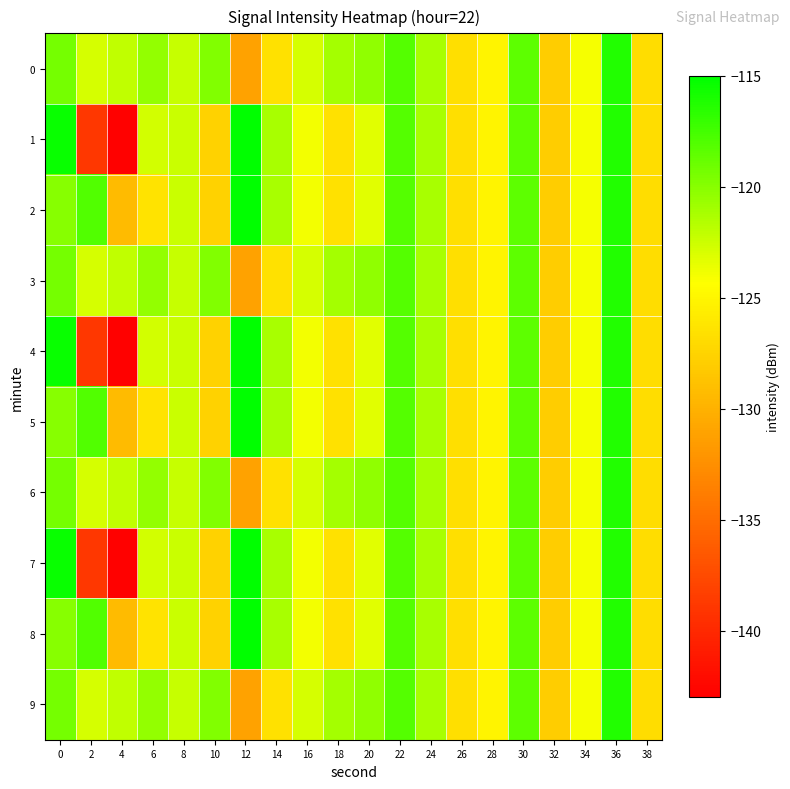

At which category is the sum across all series the highest?

36